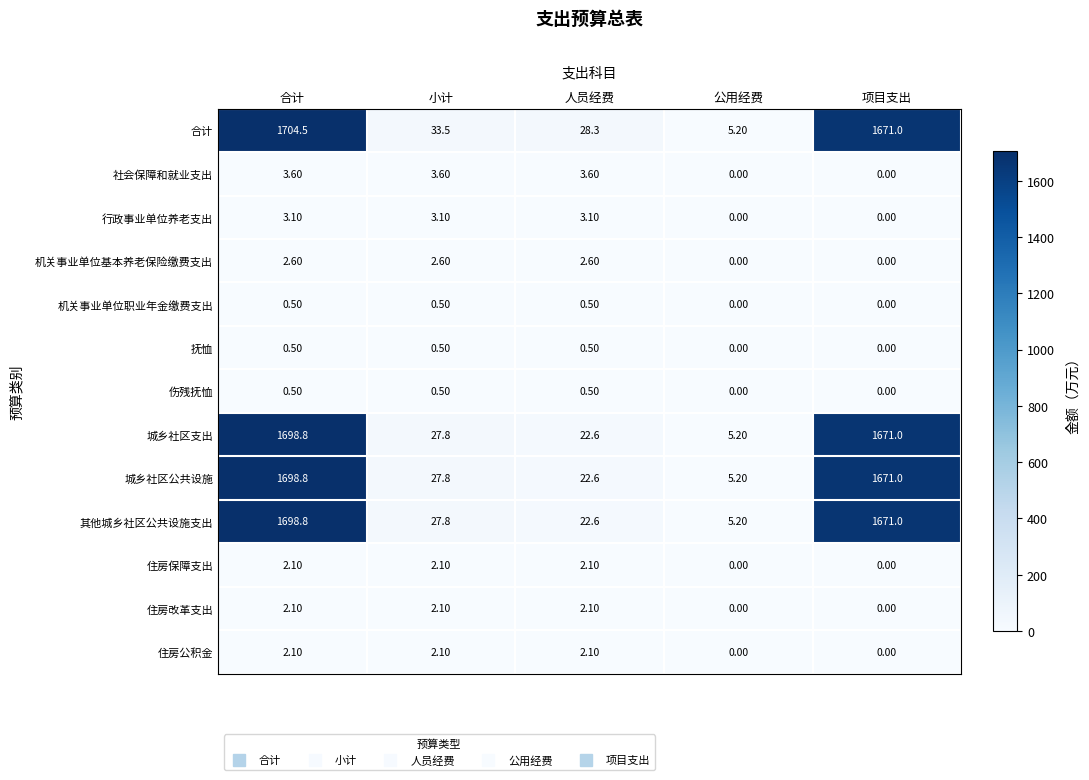

Where does the 住房改革支出 series first go above 2?

合计